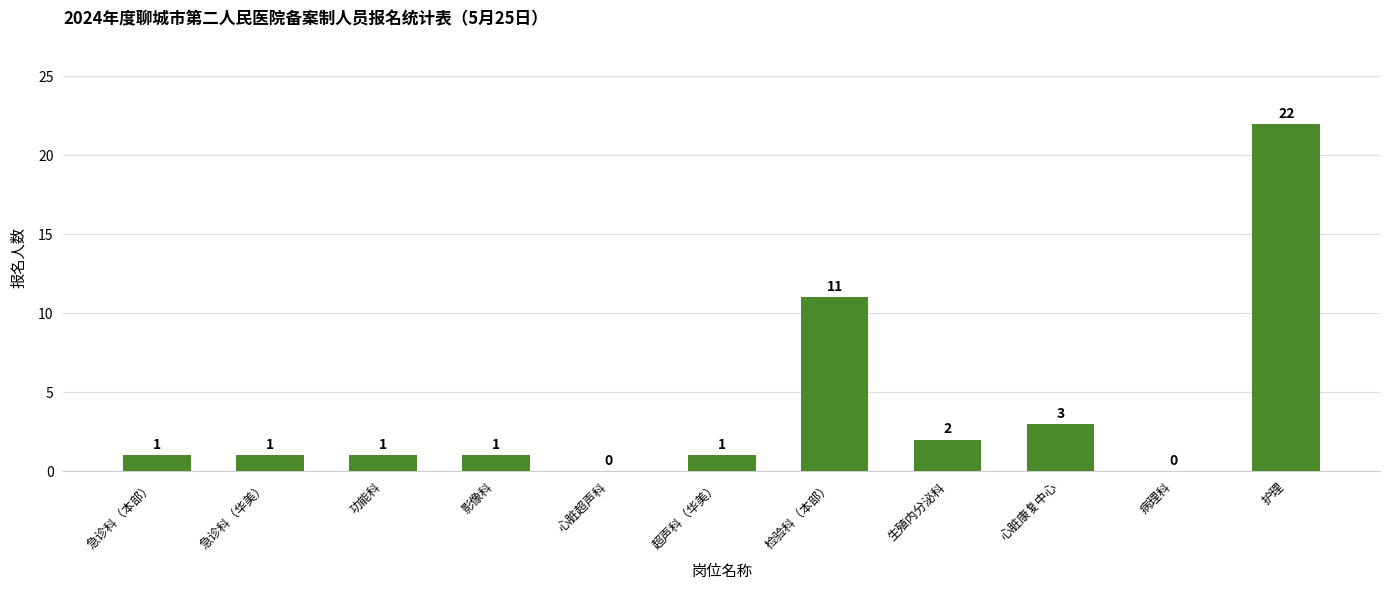

The value at 功能科 is 0. True or false?

False